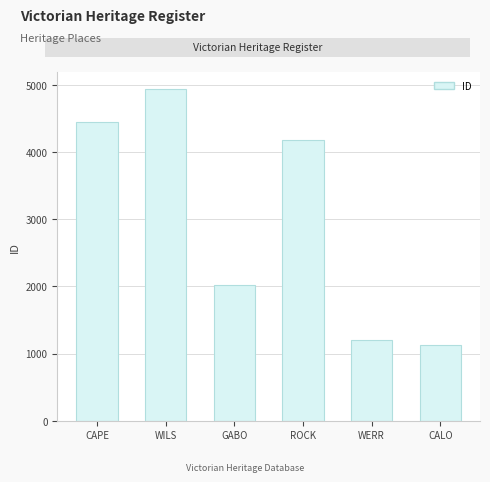

Where is the data nearest to the value 3036?

GABO